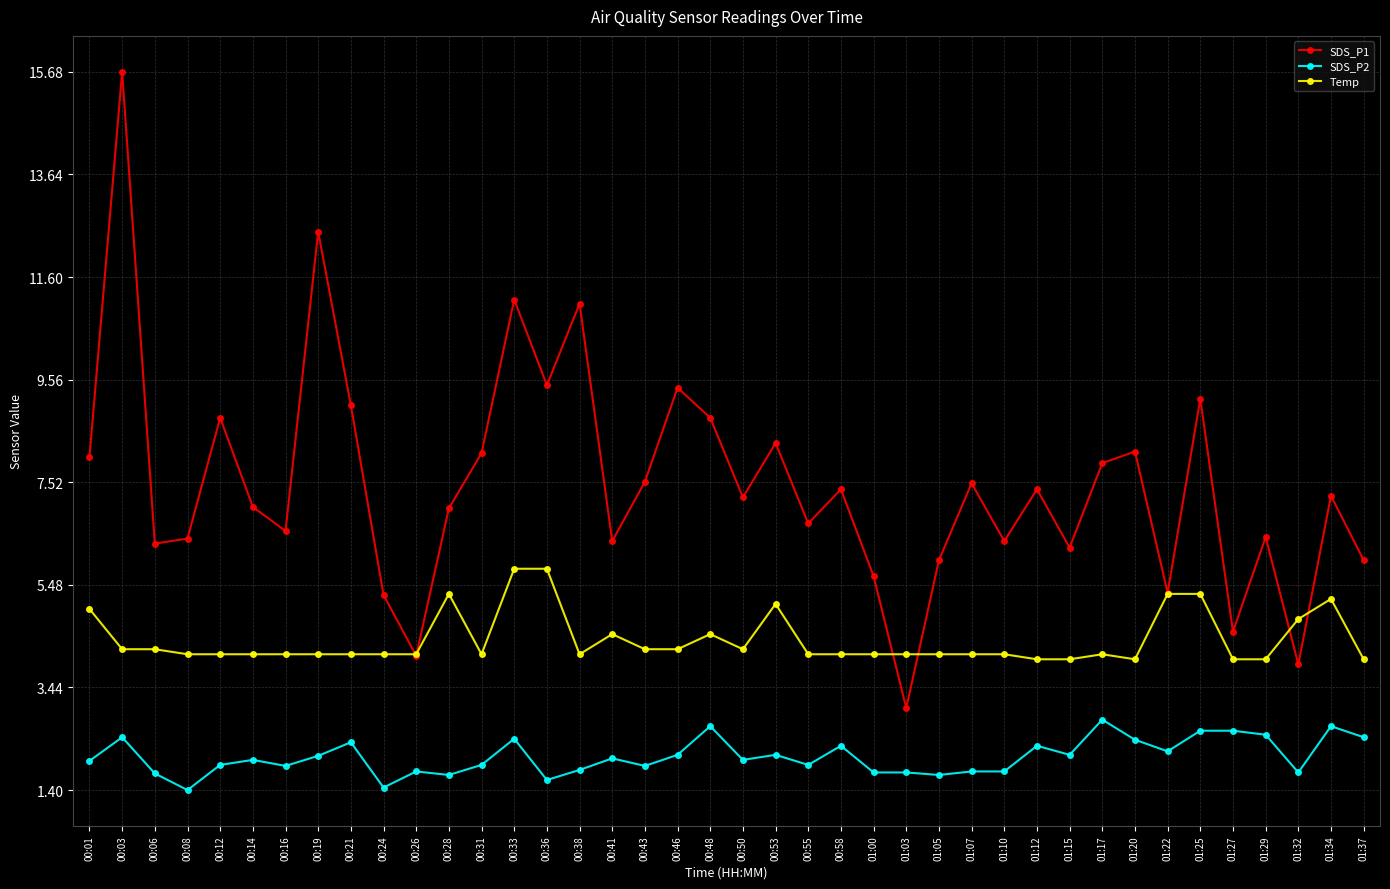

What is the difference between the SDS_P1 values at 01:15 and 00:19?

6.3